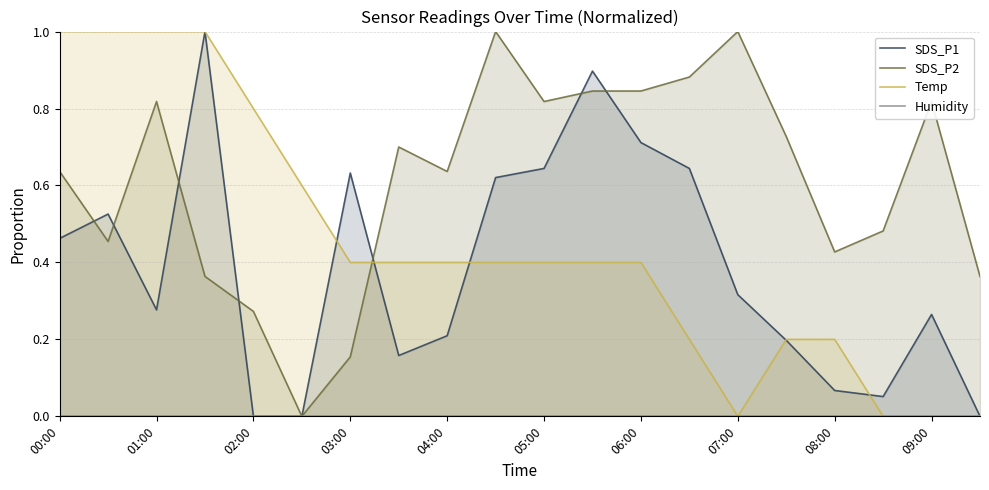

What is the average value of the Temp series?

0.4